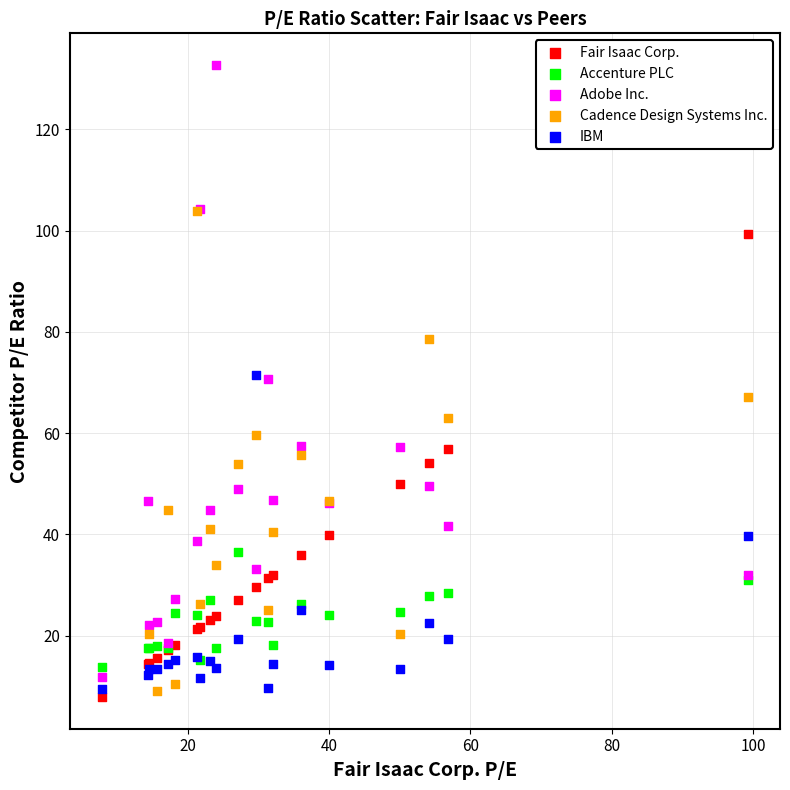

What are all the series names shown in the legend?

Fair Isaac Corp., Accenture PLC, Adobe Inc., Cadence Design Systems Inc., IBM